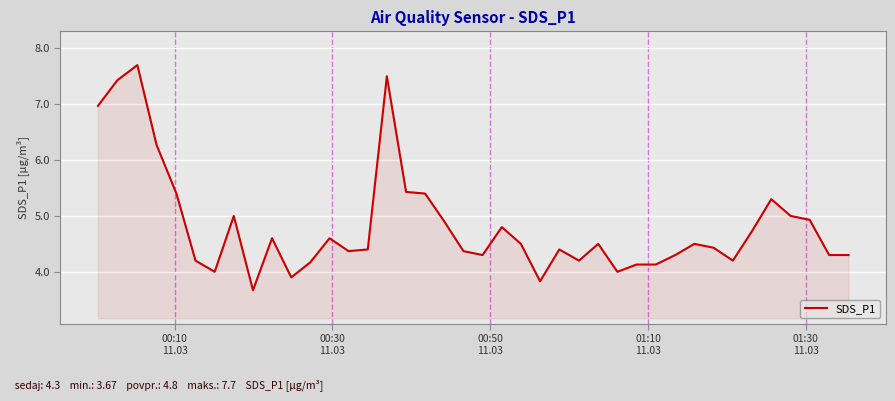

What is the difference between the maximum and minimum values?

4.0